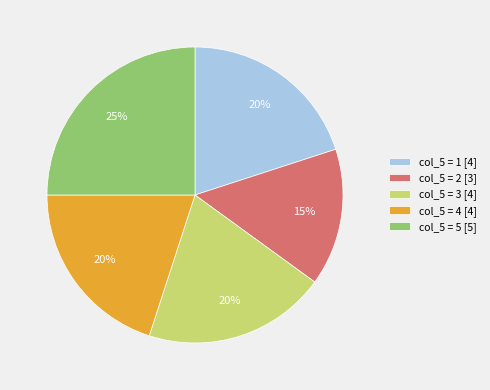

Which category has the biggest portion of the pie?

col_5 = 5 [5]